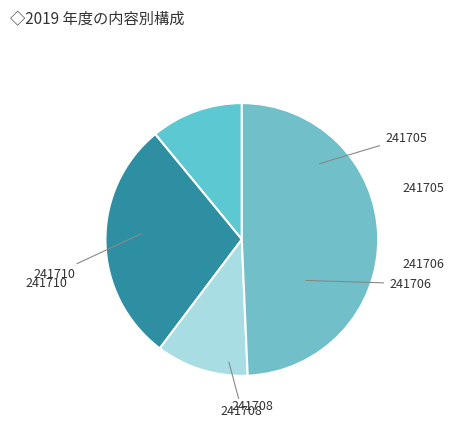

Does any single category account for the majority?

No